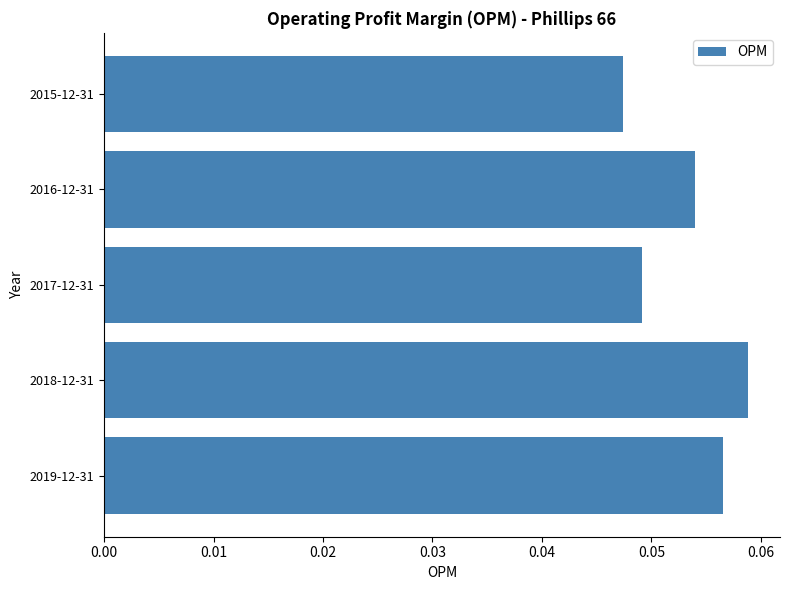

List the labels in order of value, largest first.

2018-12-31, 2019-12-31, 2016-12-31, 2017-12-31, 2015-12-31